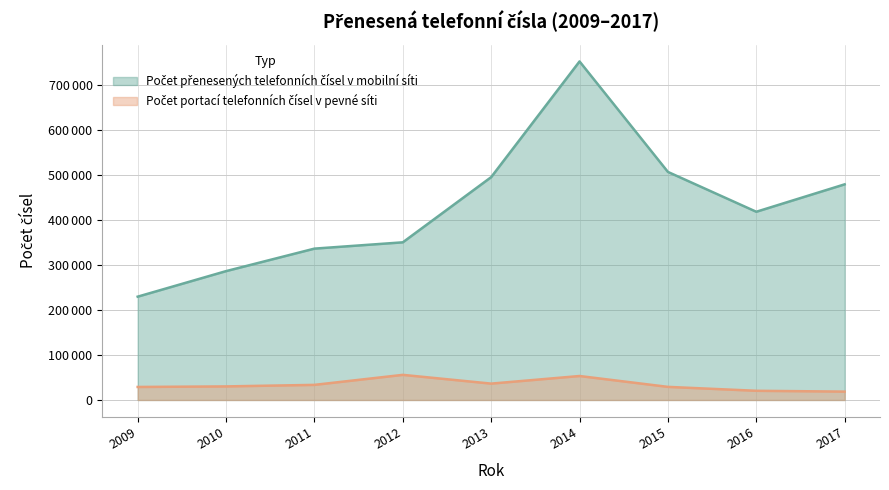

Which series has the largest total across all categories?

Počet přenesených telefonních čísel v mobilní síti